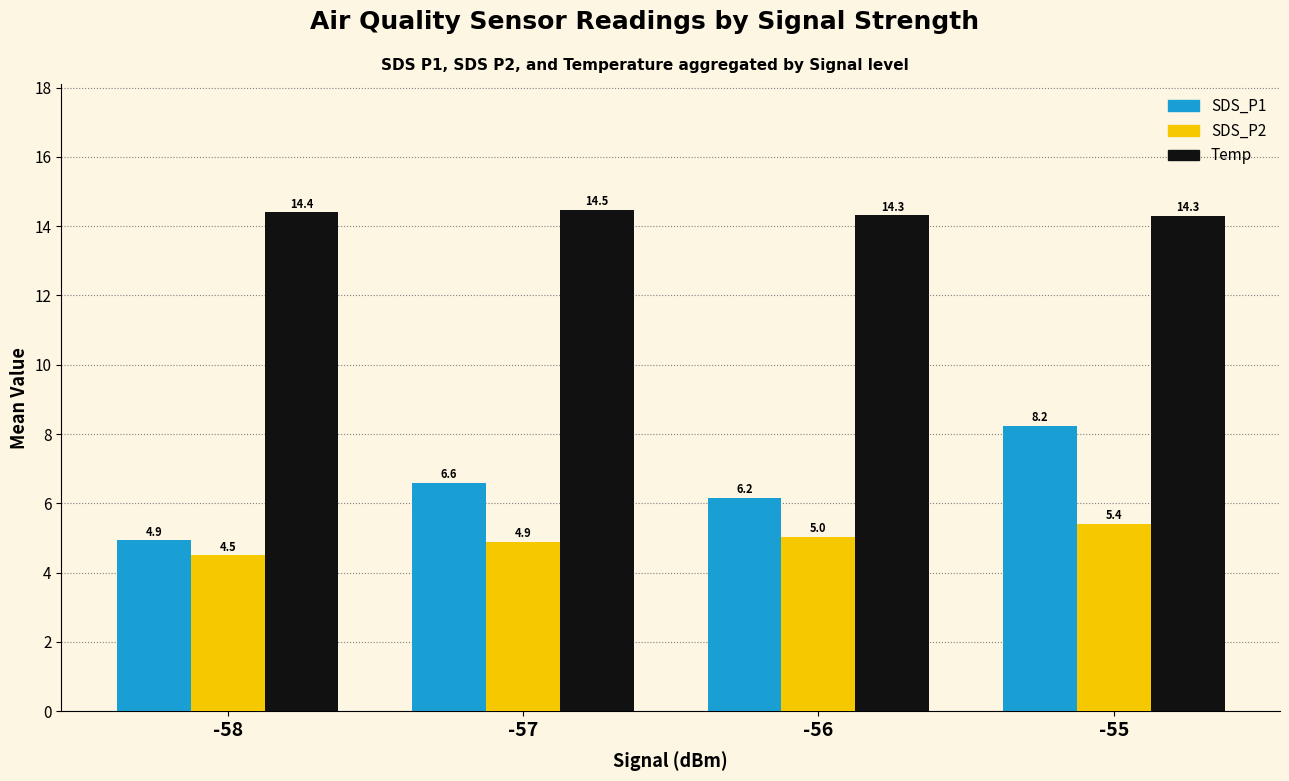

List the labels in order of SDS_P1 value, smallest first.

-58, -56, -57, -55